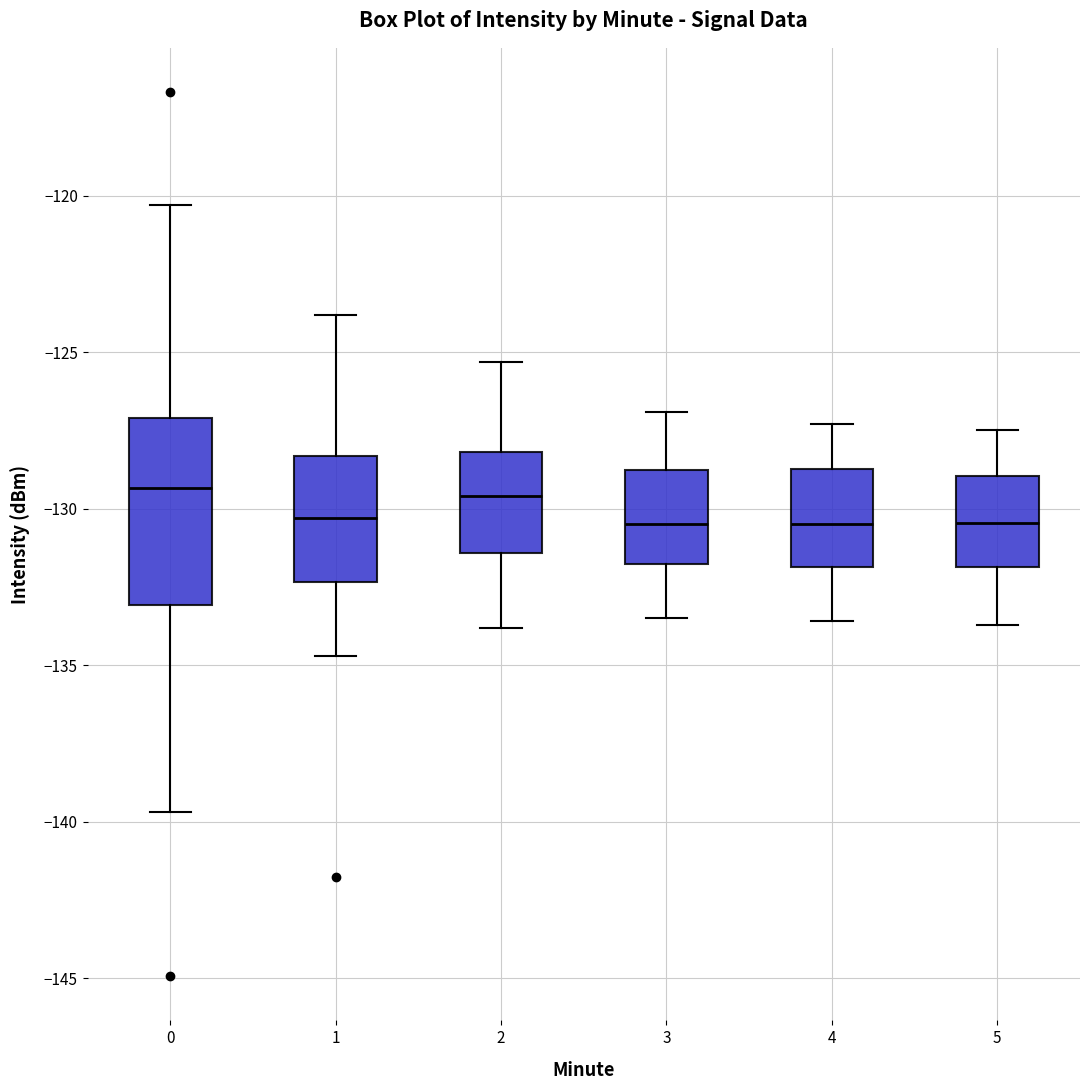

Where is the upper edge of the box at x = 2 on the y-axis? The values are not printed on the chart, so give them approximately, as read against the axis.

-128.0